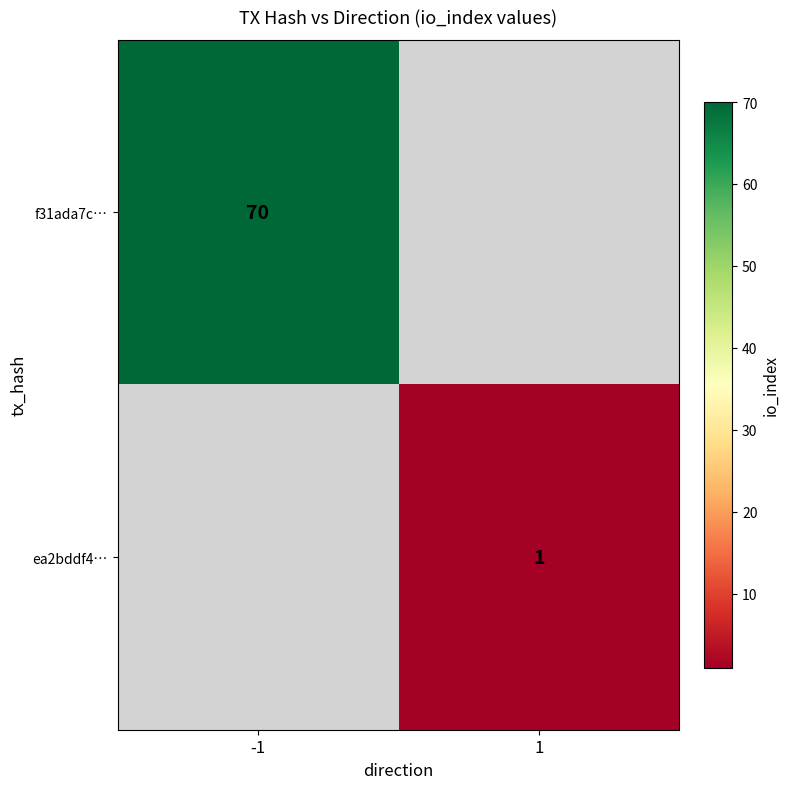

True or false: f31ada7c… has a value of 70 at -1.

True